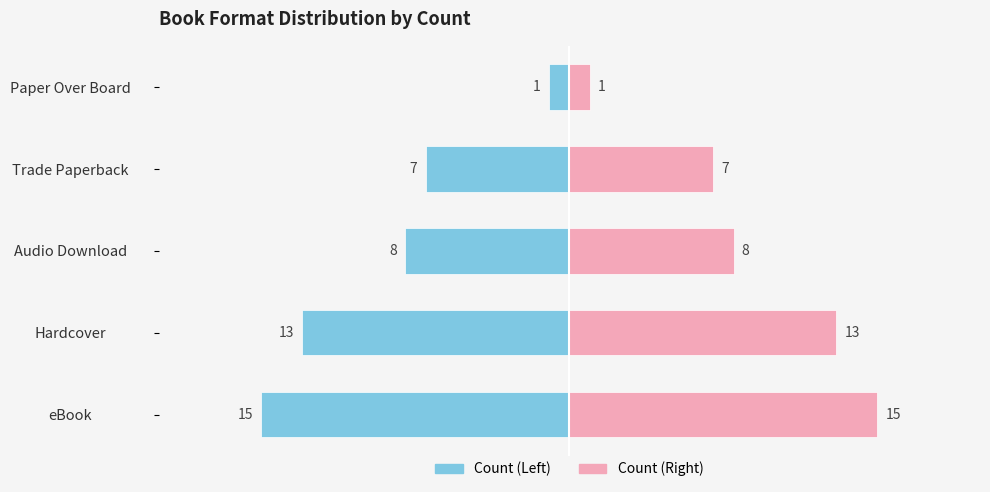

List the series in order of their overall mean, highest first.

Count (Right), Count (Left)